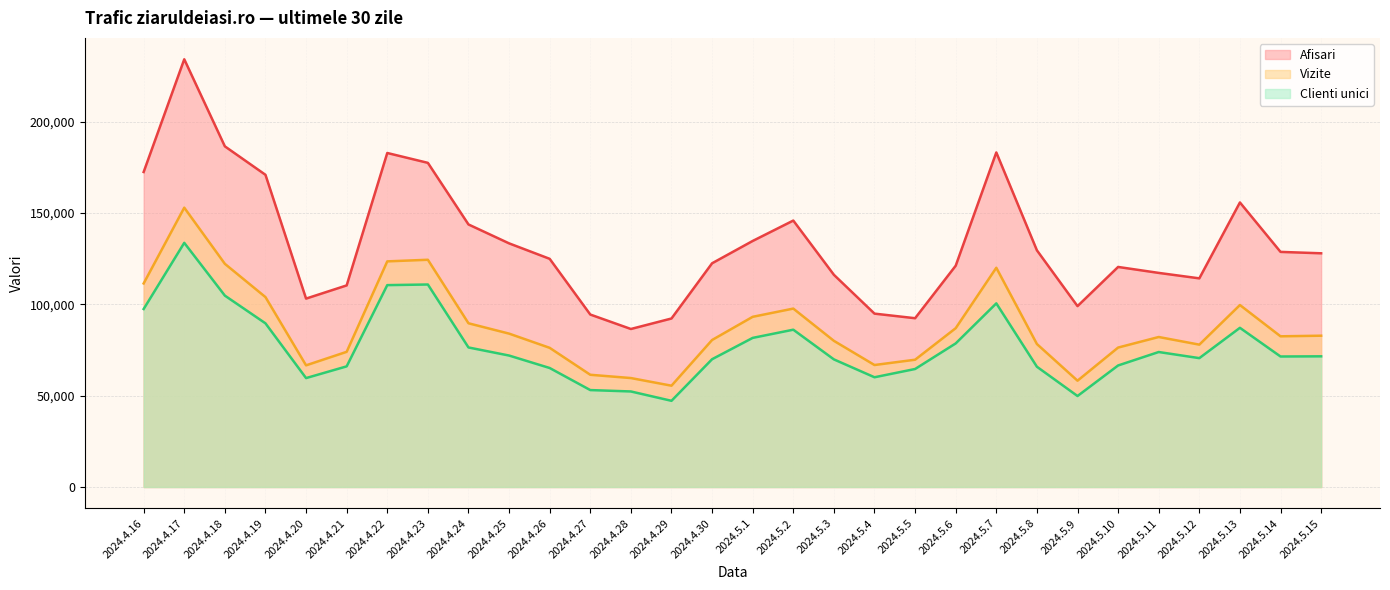

Between 2024.4.21 and 2024.4.23, which series saw the biggest shift?

Afisari